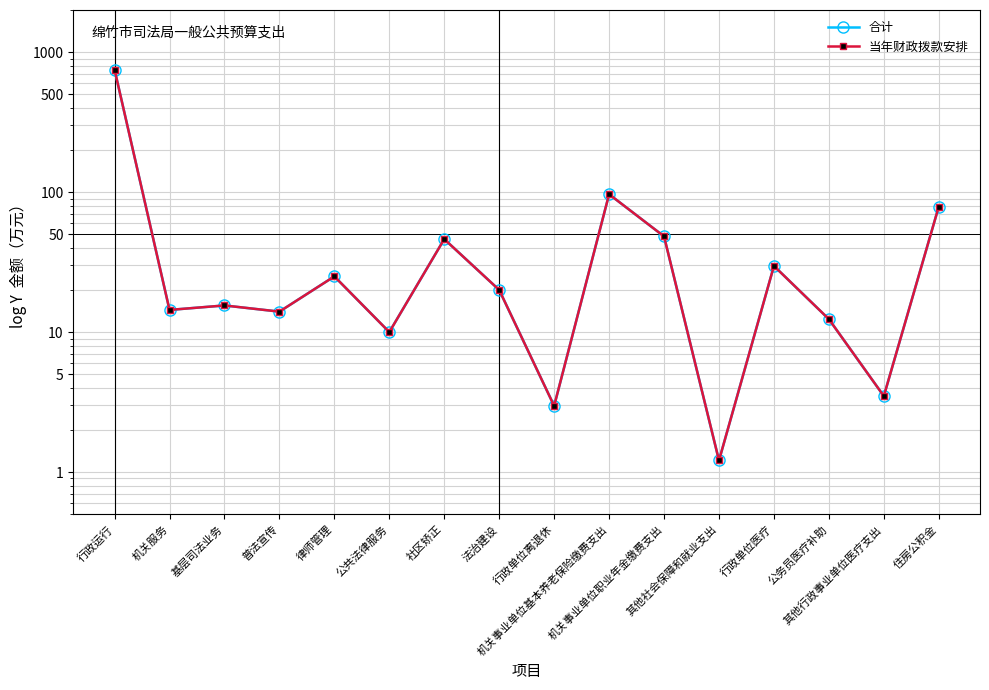

How many values in the 合计 series are below 20?

8